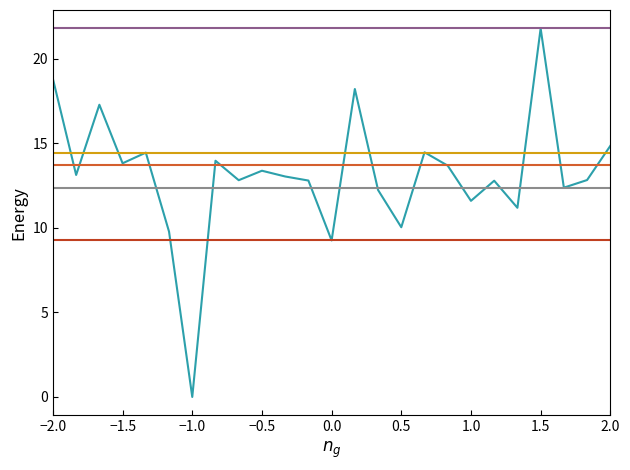

How many lines are shown in the chart?

6